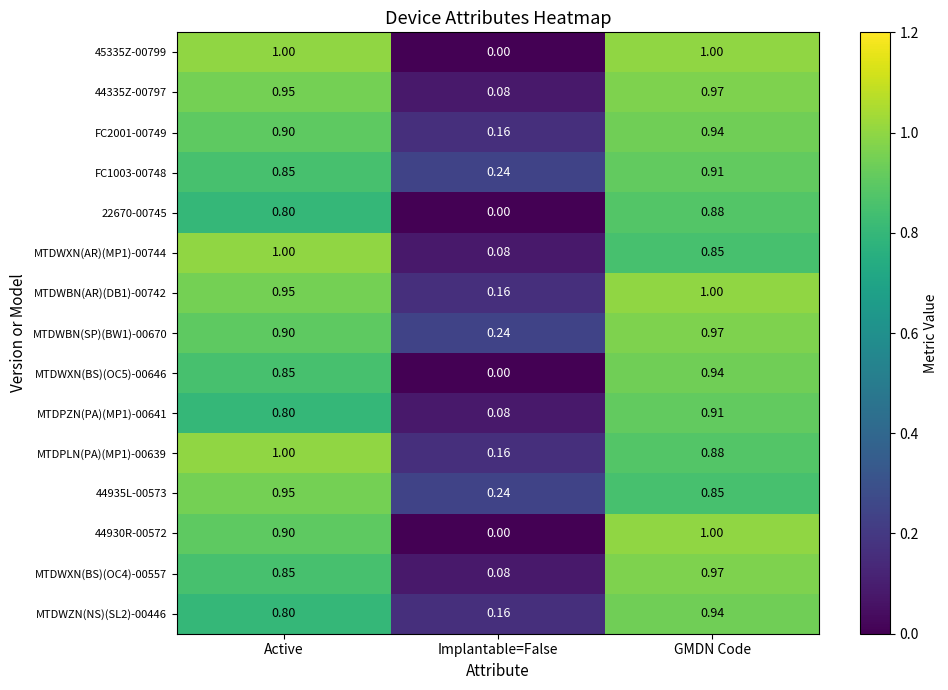

Where is MTDWXN(BS)(OC5)-00646 nearest to the value 0?

Implantable=False